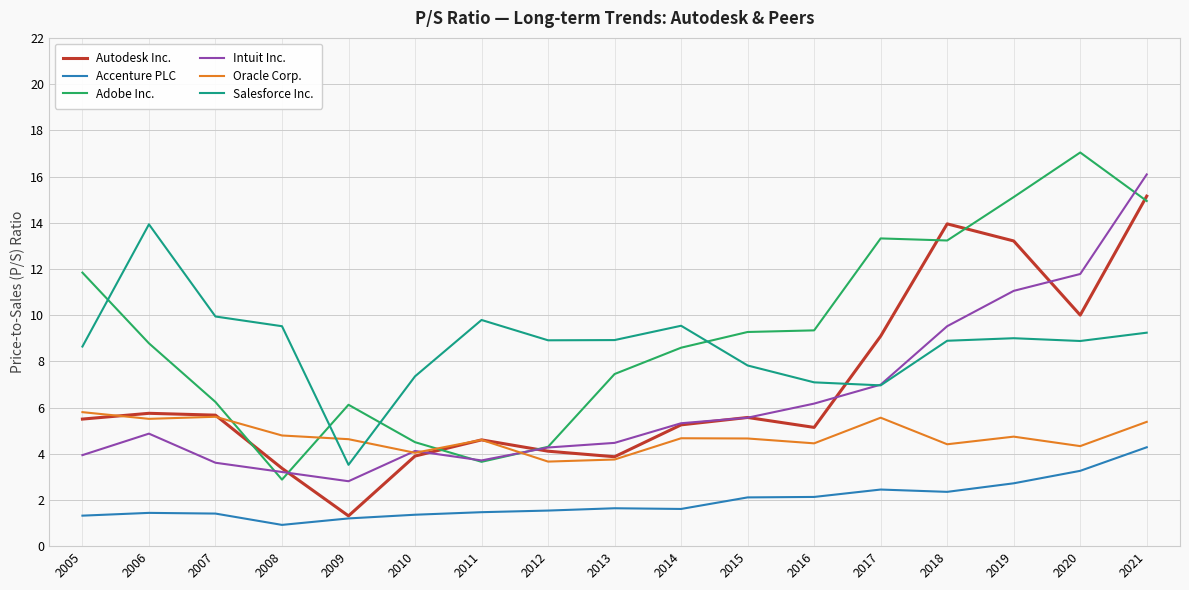

True or false: Adobe Inc. and Accenture PLC intersect in this chart.

False